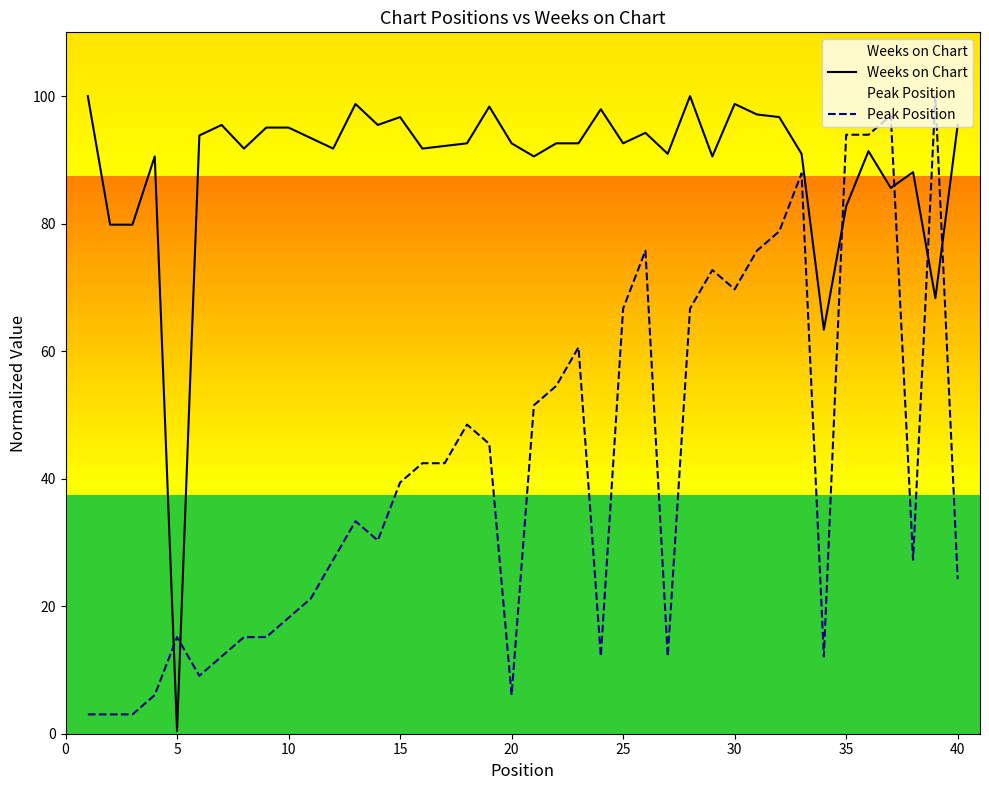

How many lines are shown in the chart?

2